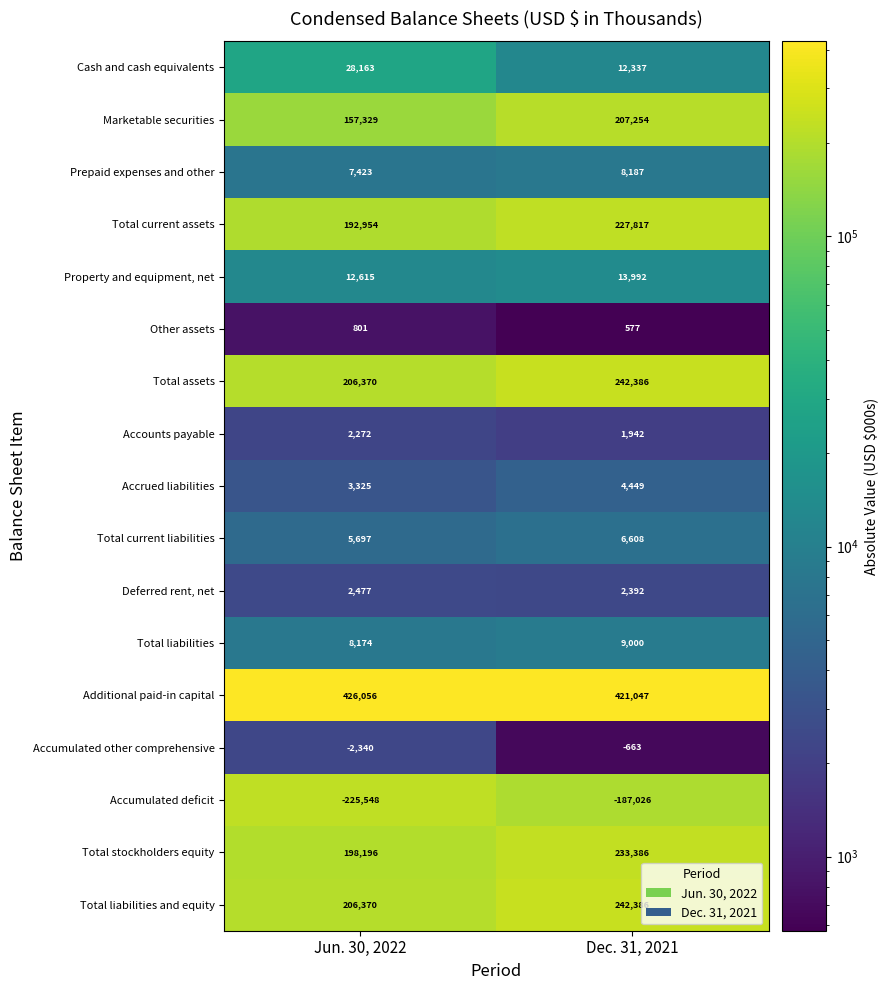

Rank the categories by Accumulated deficit value from lowest to highest.

Jun. 30, 2022, Dec. 31, 2021